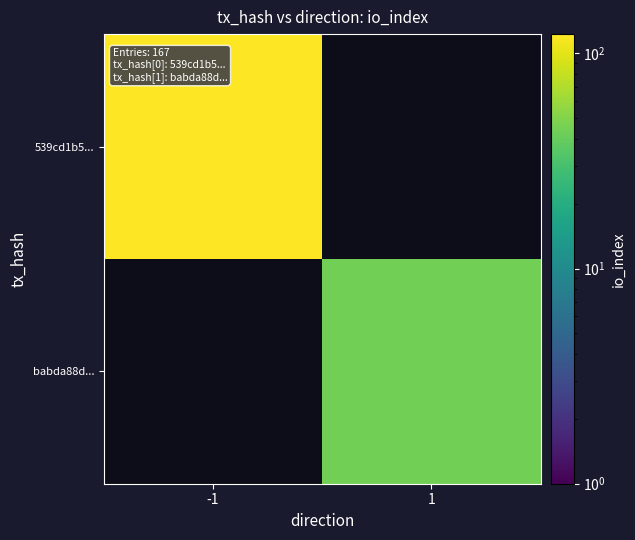

Where is 539cd1b5... nearest to the value 123?

-1